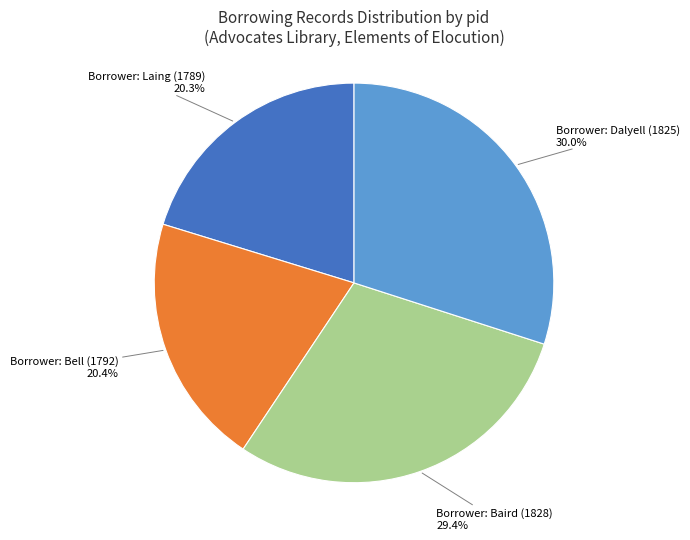

Does any single category account for the majority?

No